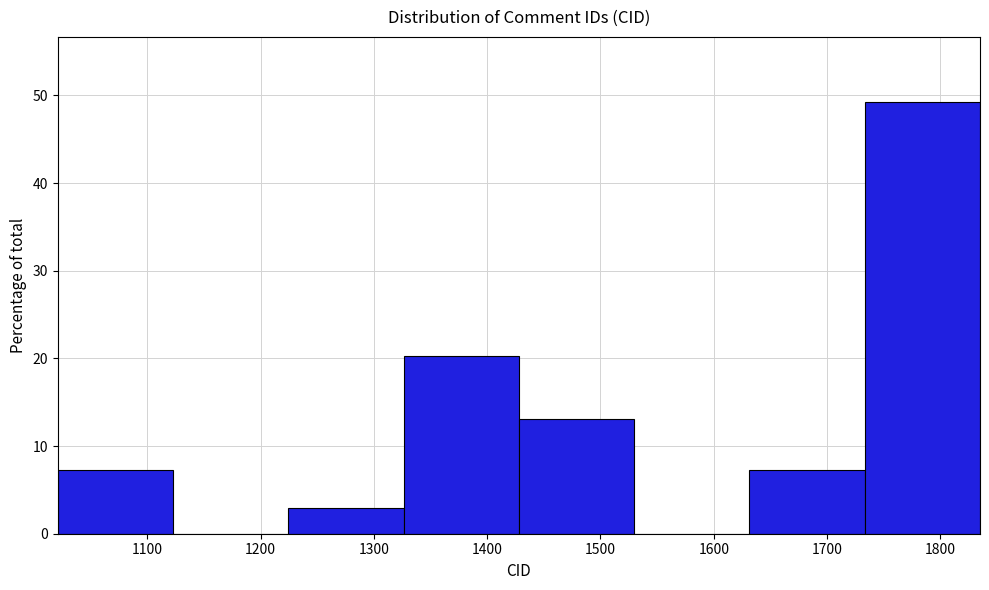

Reading left to right, transcribe this chart: for each bar, give the range it covers on the x-axis and its height. Neither the bar edges nor the heights are printed on the chart, so give them approximately, as read against the axes.

1020 to 1120: 7
1120 to 1220: 0
1220 to 1330: 3
1330 to 1430: 20
1430 to 1530: 13
1530 to 1630: 0
1630 to 1730: 7
1730 to 1840: 49